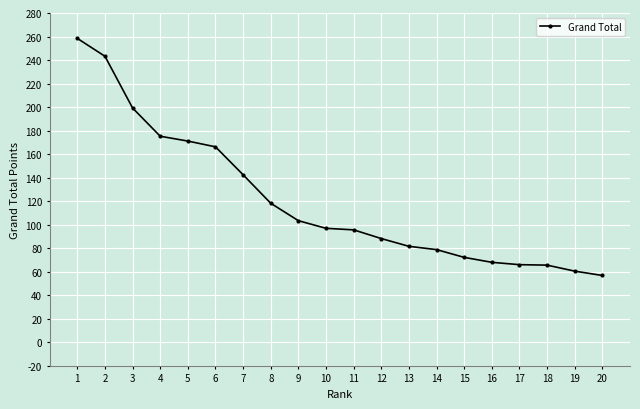

At which category does the chart reach its peak across all series?

1